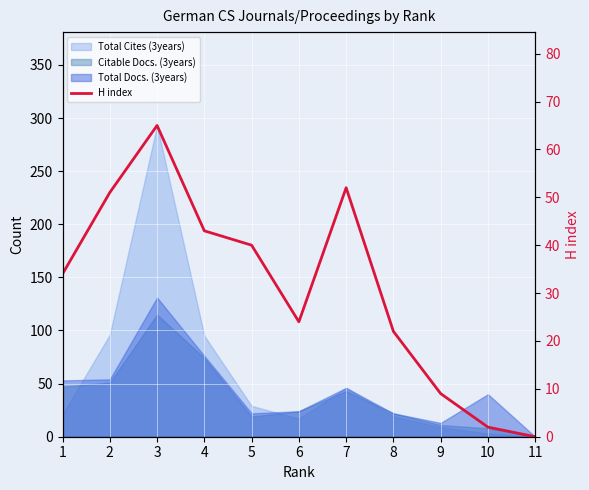

List the labels in order of value, smallest first.

11, 10, 9, 8, 6, 1, 5, 4, 2, 7, 3